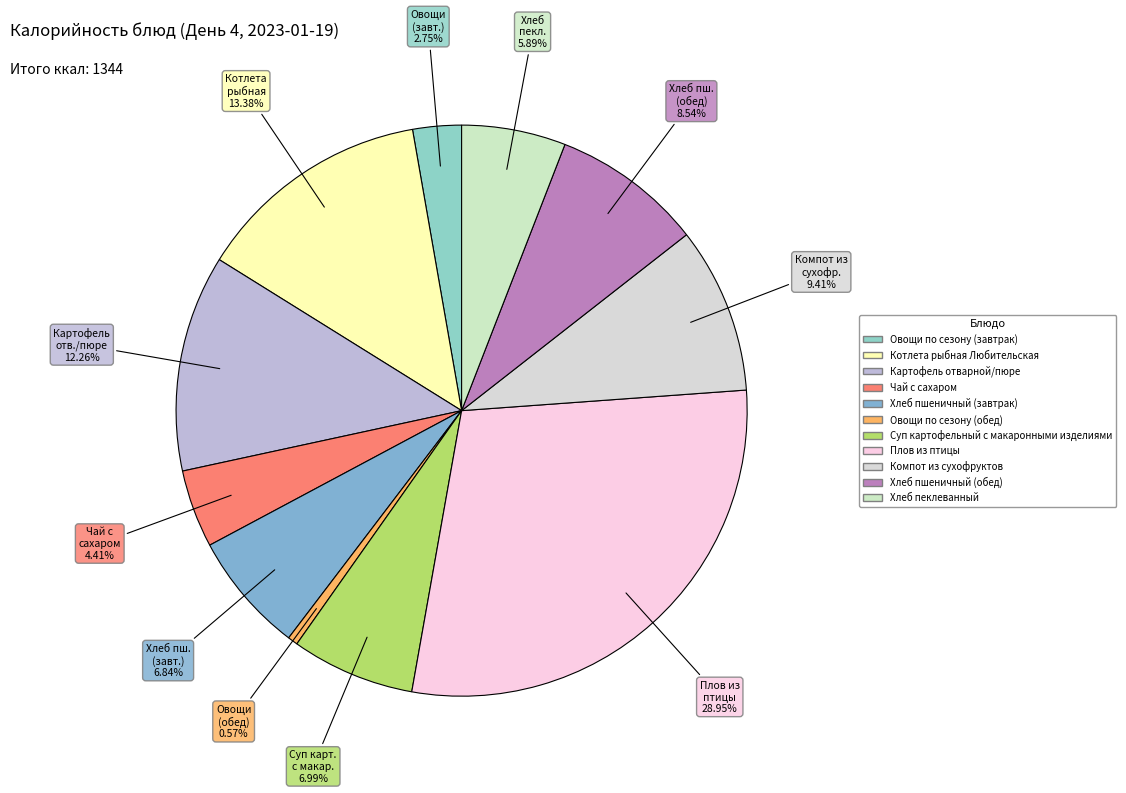

To the nearest percent, what portion does Овощи по сезону (завтрак) represent?

3%